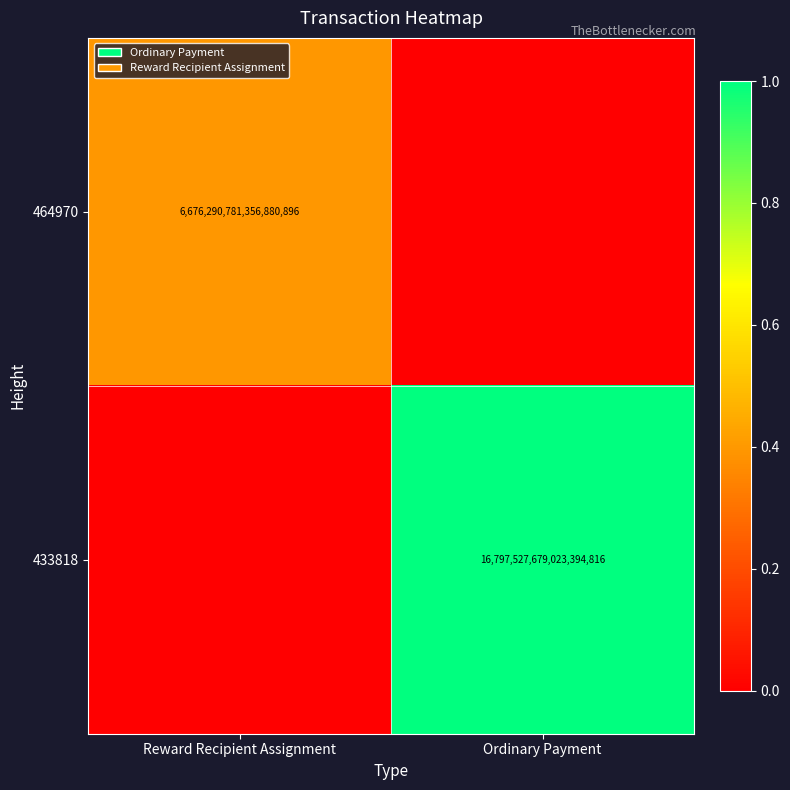

True or false: 433818 has a value of 16797527679023394816 at Ordinary Payment.

True